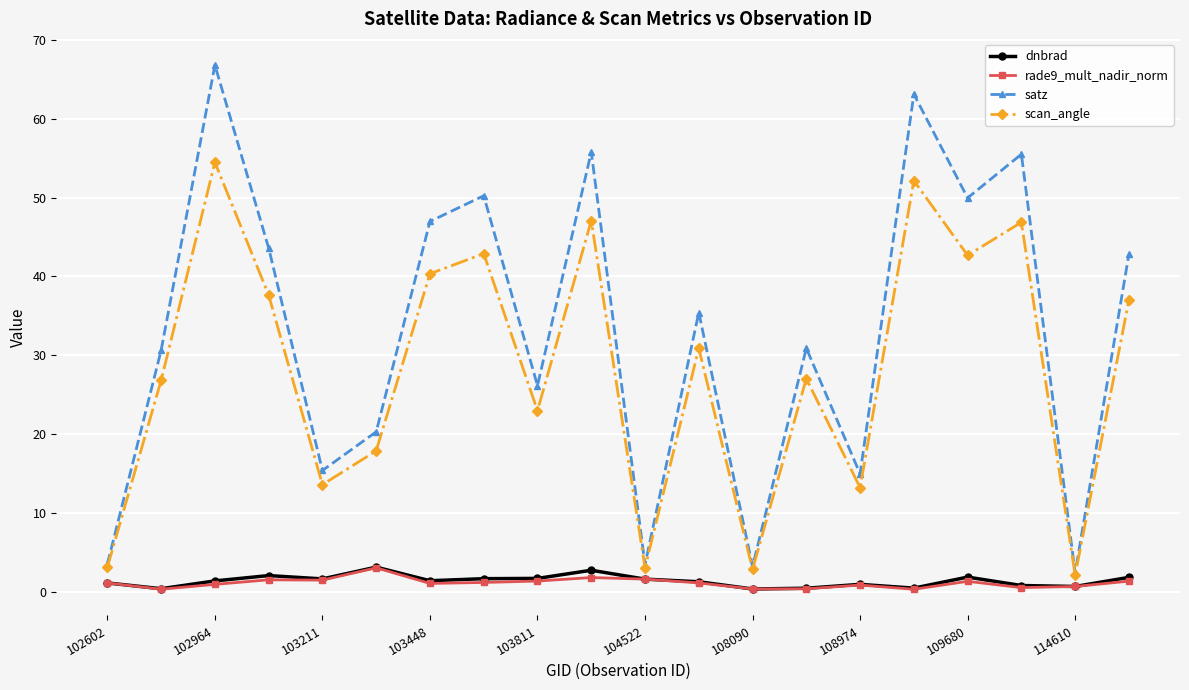

How many lines are shown in the chart?

4